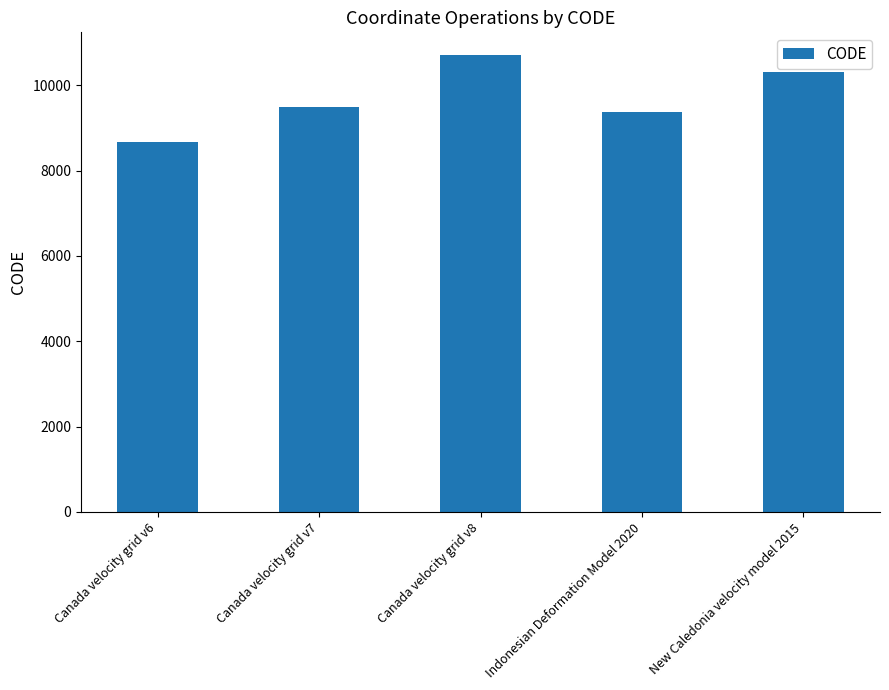

The value at New Caledonia velocity model 2015 is 17685. True or false?

False